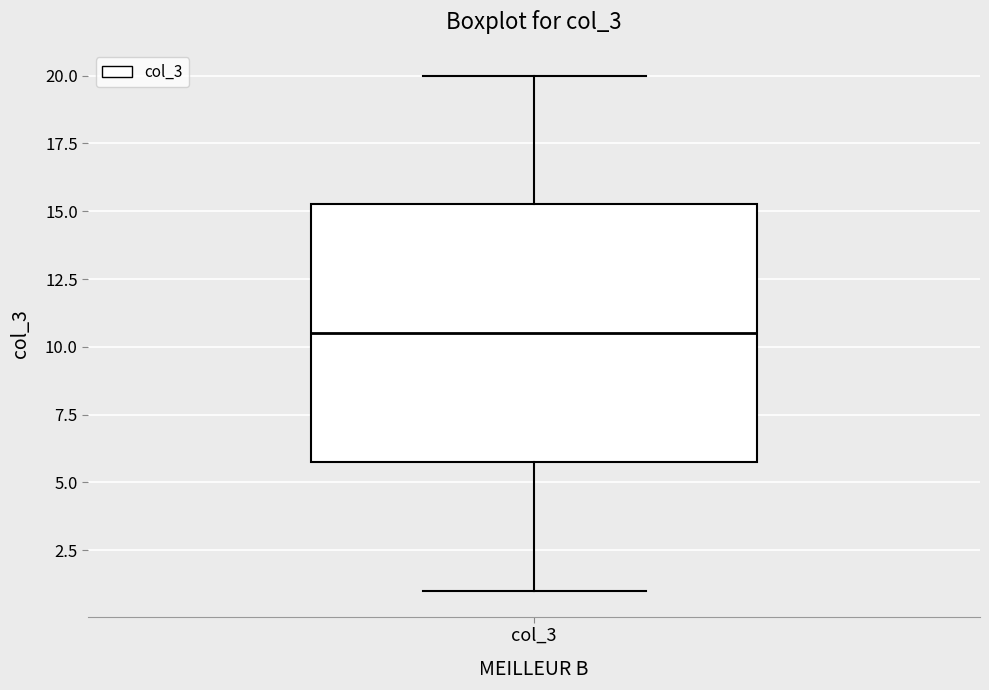

Read this box plot against the y-axis: the position of the median line, the range covered by the box, and the ends of both whiskers. The values are not printed on the chart, so give them approximately, as read against the axis.

median 10.5, box 6.0 to 15.5, whiskers 1.0 to 20.0